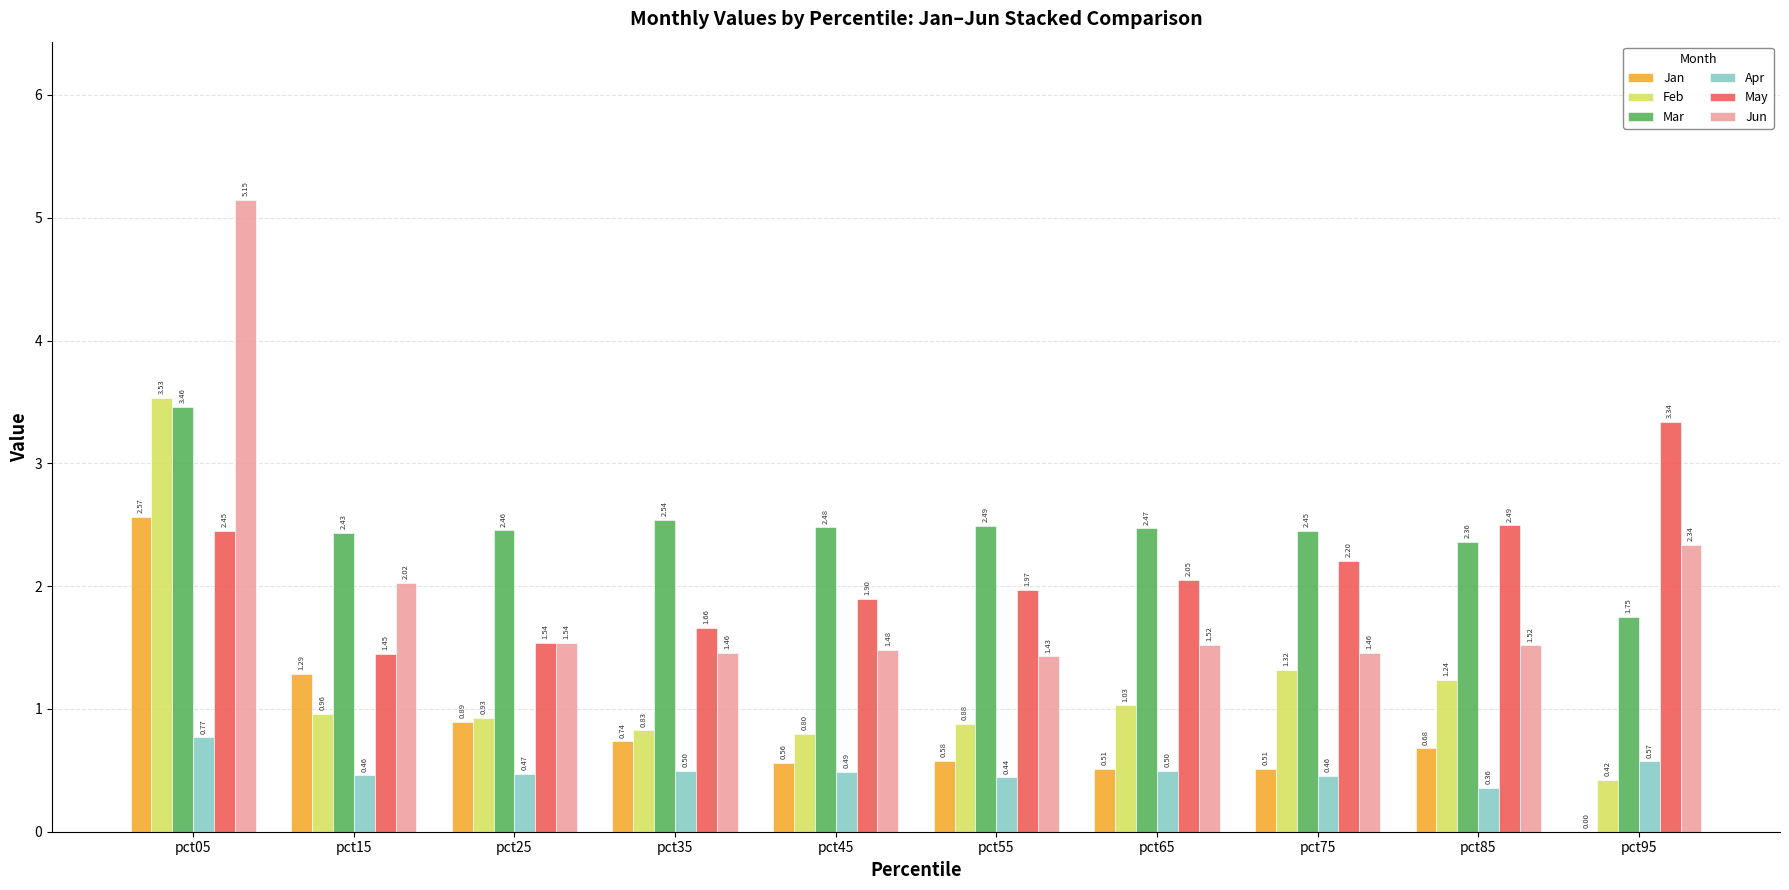

Is the value of Apr at pct45 greater than the value of Feb at pct65?

No